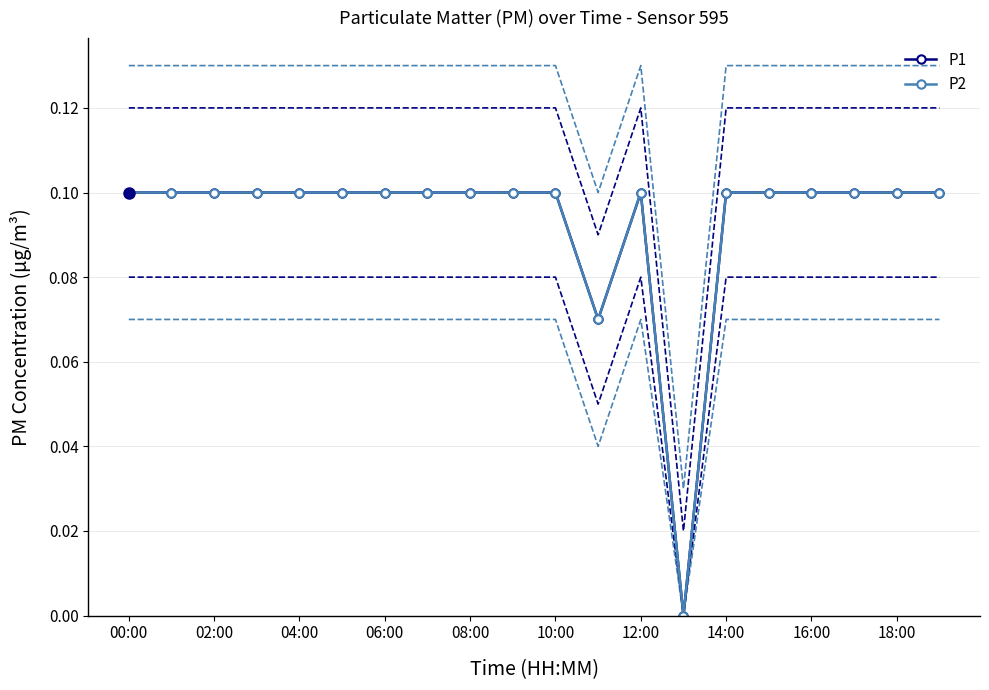

What is the difference between the maximum and minimum values in the P2 series?

0.1